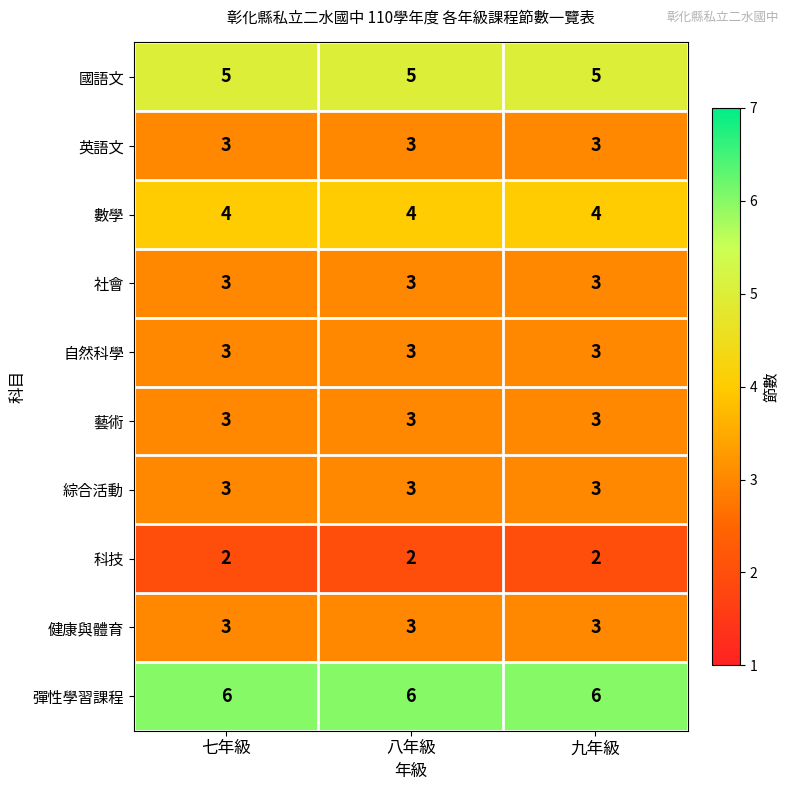

What is the greatest value displayed?

6